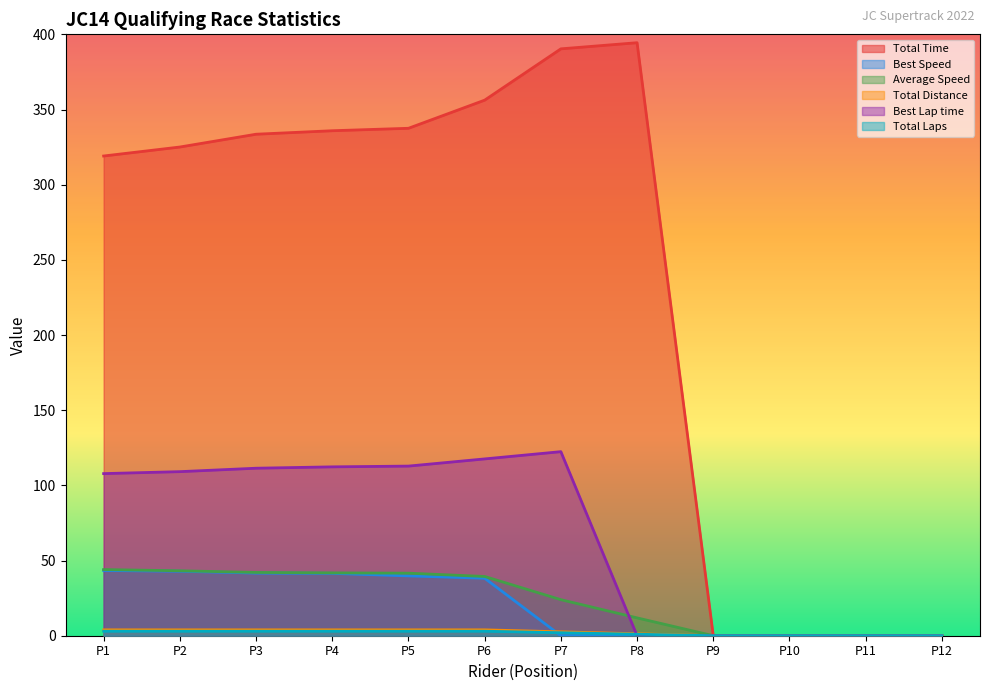

Reading right to left, transcribe all the data shown in this chart.

Total Time: 0.0	0.0	0.0	0.0	394.4	390.3	356.2	337.5	335.9	333.6	325.1	319.1
Best Speed: 0.0	0.0	0.0	0.0	0.0	0.0	38.2	39.8	41.5	41.7	42.9	43.4
Average Speed: 0.0	0.0	0.0	0.0	11.9	24.0	39.4	41.6	41.8	42.1	43.2	44.0
Total Distance: 0.0	0.0	0.0	0.0	1.3	2.6	3.9	3.9	3.9	3.9	3.9	3.9
Best Lap time: 0.0	0.0	0.0	0.0	0.0	122.4	117.6	112.8	112.3	111.4	109.1	107.8
Total Laps: 0.0	0.0	0.0	0.0	1.0	2.0	3.0	3.0	3.0	3.0	3.0	3.0